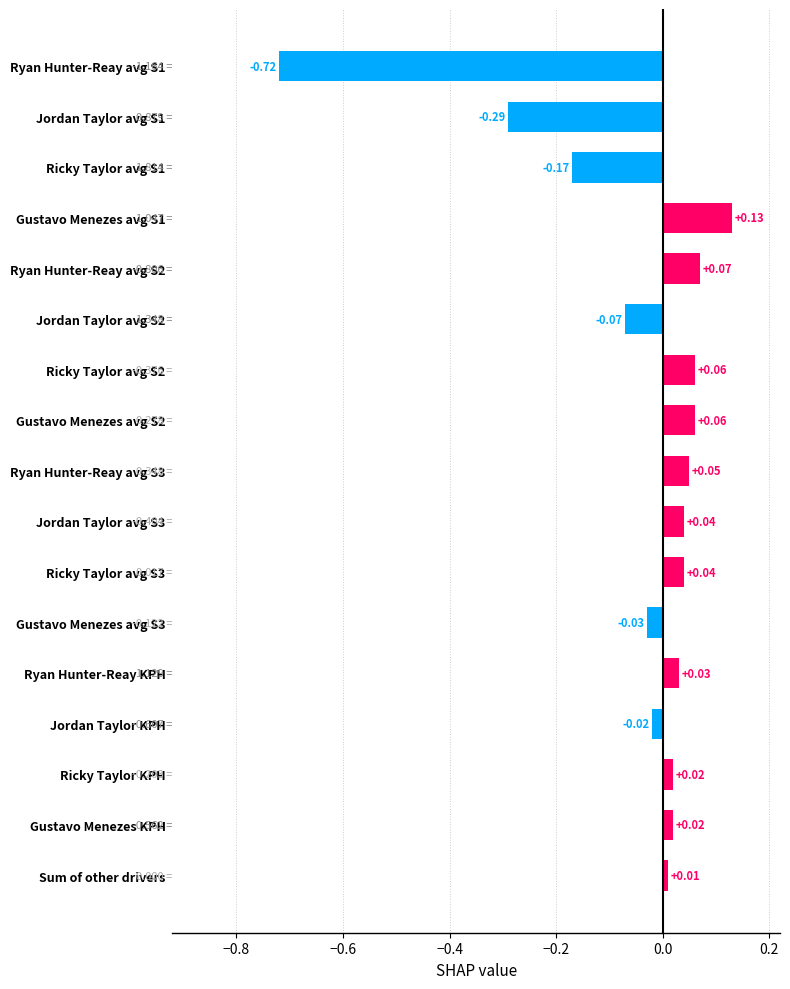

How many values are below 0?

6